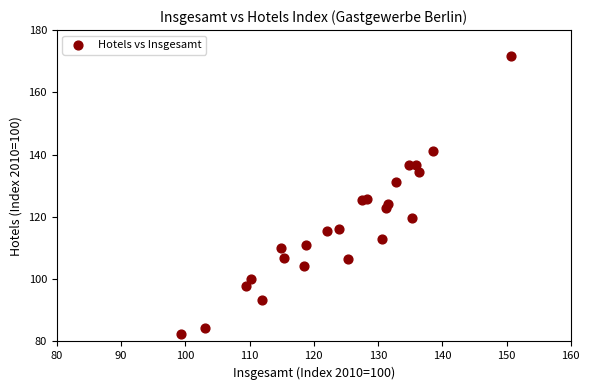

What is the range of Y values (max minus min)?

89.3